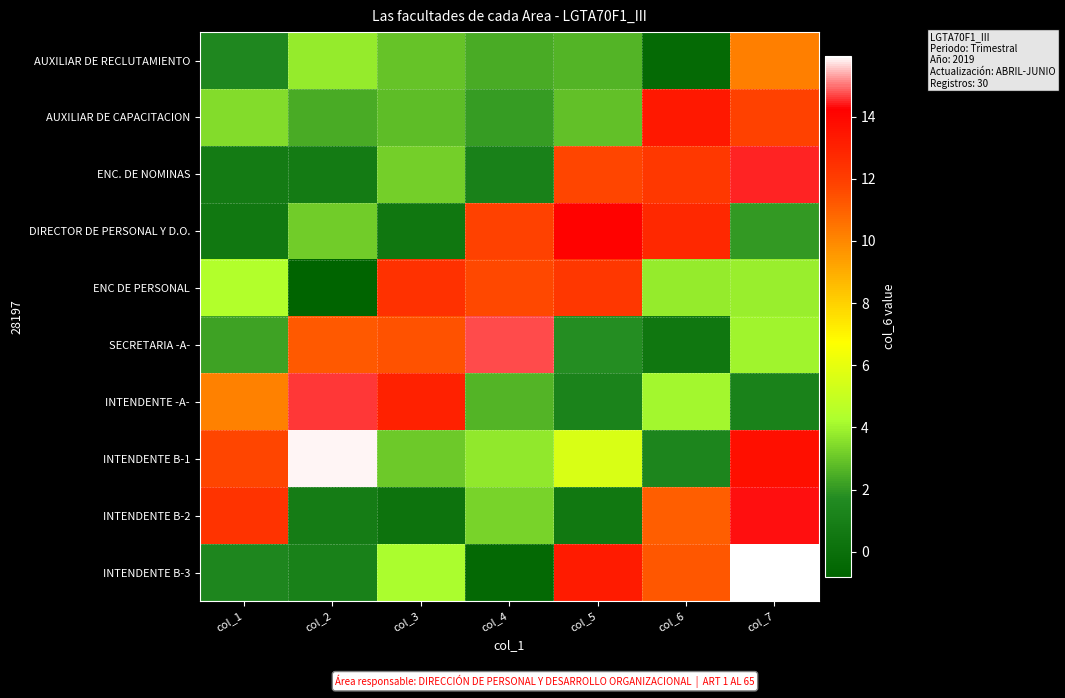

How many series are shown in this chart?

10